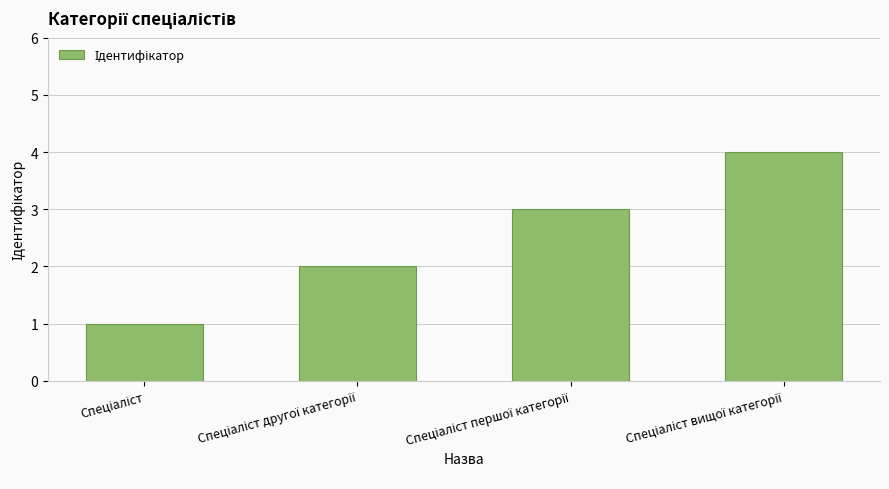

Reading left to right, what are all the values shown in this chart?

1	2	3	4